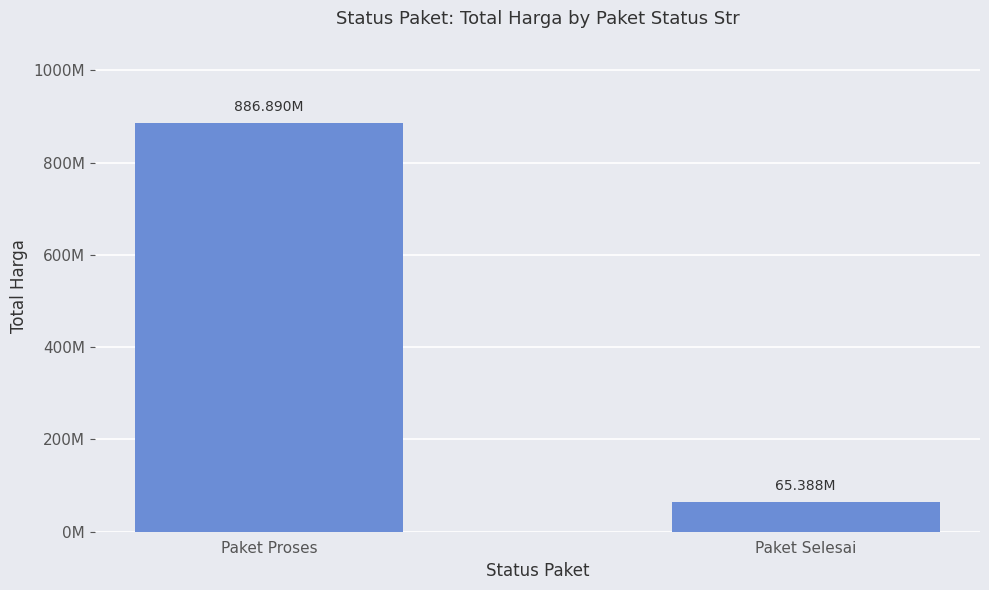

What position from the right is Paket Proses?

2